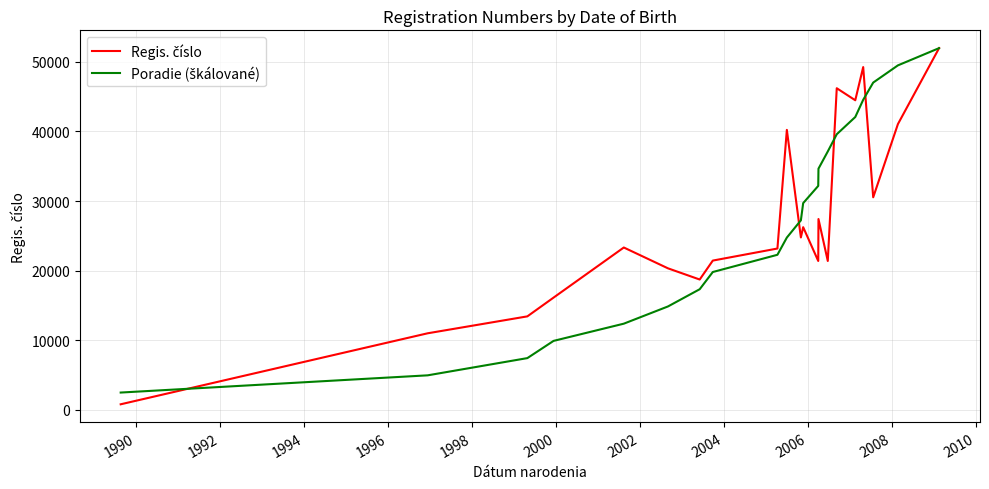

How many times do Regis. číslo and Poradie (škálované) cross each other?

4